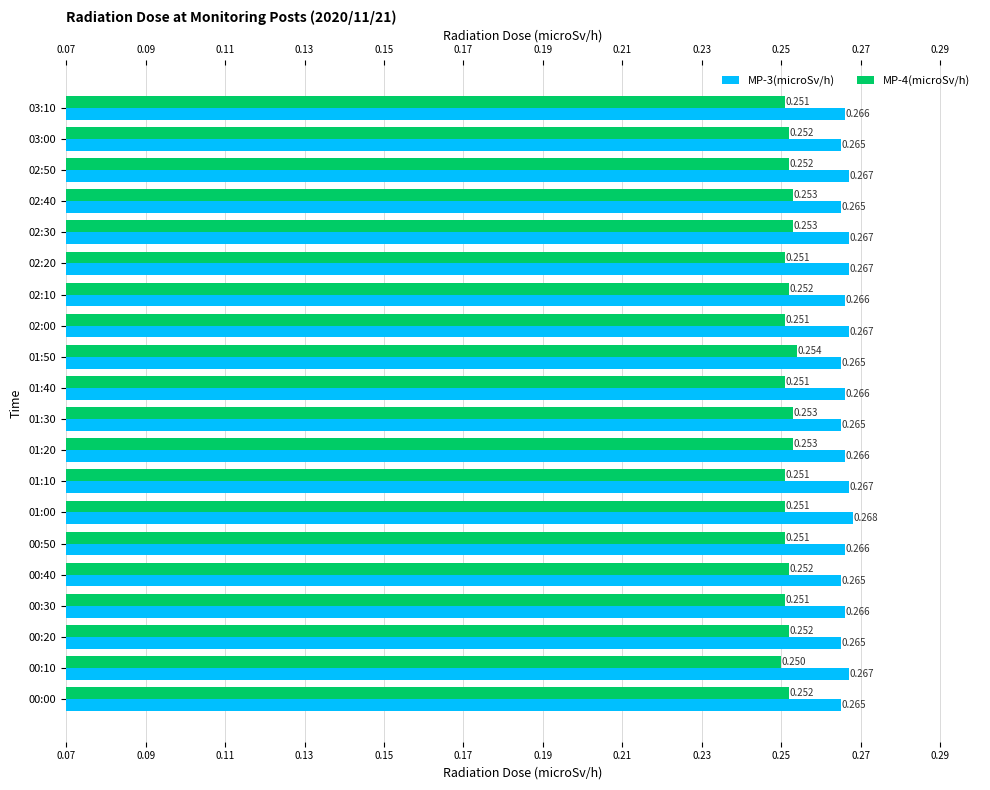

How many bars are there in each group?

2